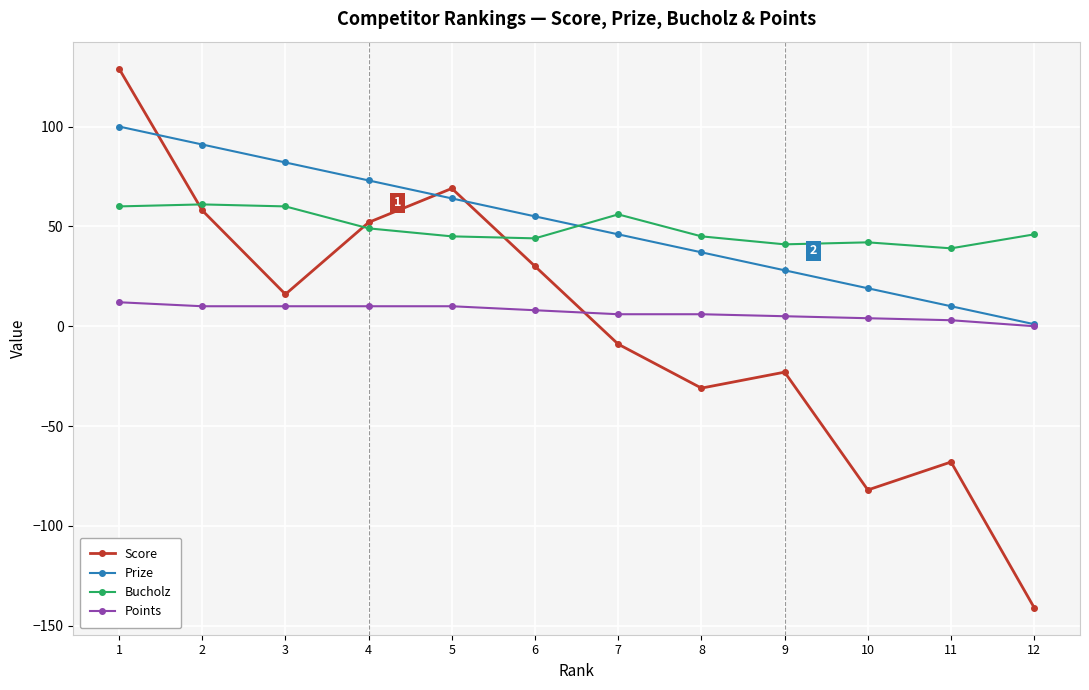

Between 3 and 5, which series saw the biggest shift?

Score